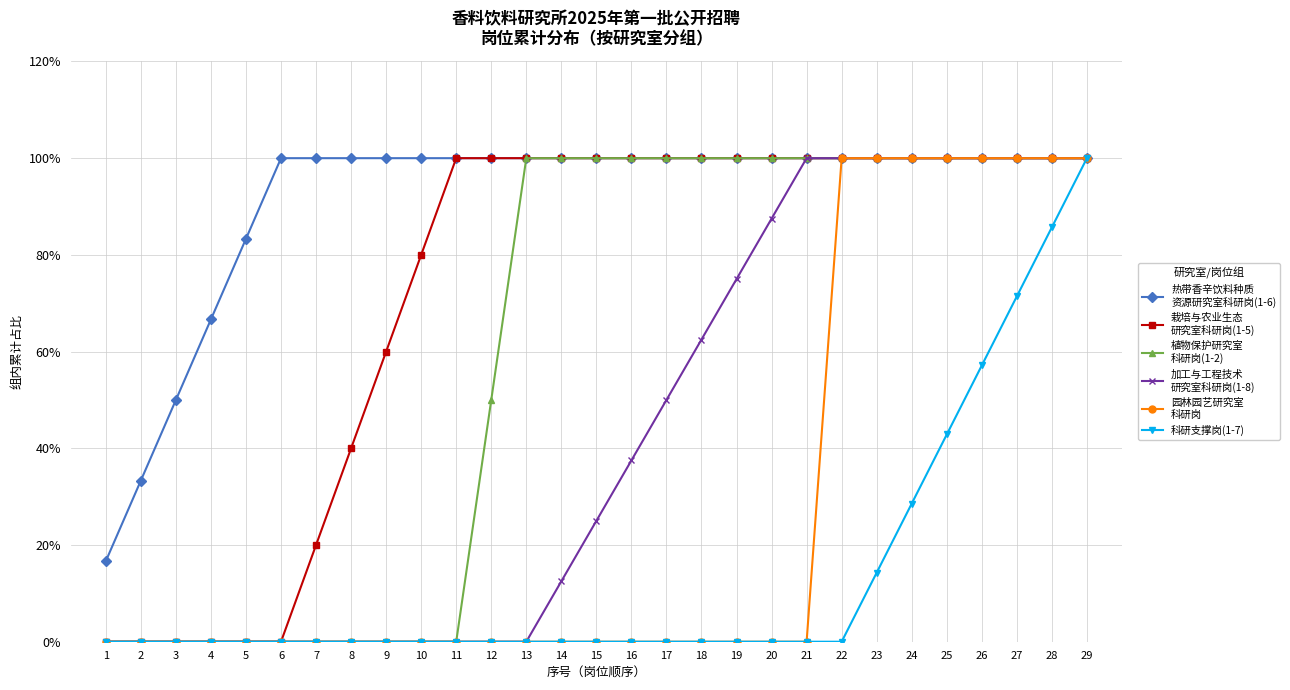

What is the spread (max minus min) of values at 17?

100.0